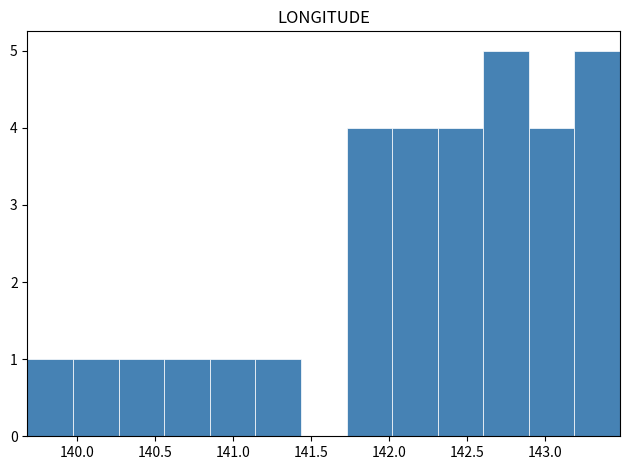

Reading left to right, transcribe this chart: for each bar, give the range it covers on the x-axis and its height. Neither the bar edges nor the heights are printed on the chart, so give them approximately, as read against the axes.

139.70 to 140.00: 1
140.00 to 140.25: 1
140.25 to 140.55: 1
140.55 to 140.85: 1
140.85 to 141.15: 1
141.15 to 141.45: 1
141.45 to 141.75: 0
141.75 to 142.00: 4
142.00 to 142.30: 4
142.30 to 142.60: 4
142.60 to 142.90: 5
142.90 to 143.20: 4
143.20 to 143.50: 5